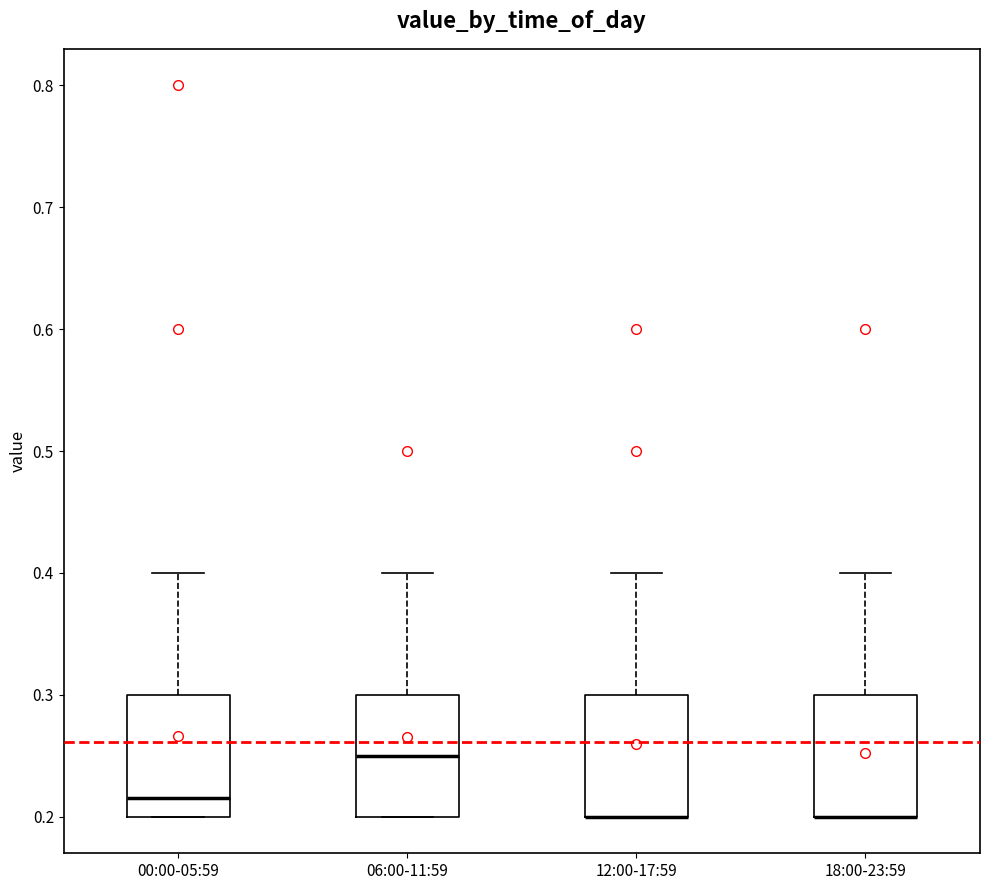

Reading left to right, read every box against the y-axis: the position of its median line, the range the box covers, and the ends of its whiskers. The values are not printed on the chart, so give them approximately, as read against the axis.

00:00-05:59: median 0.22, box 0.20 to 0.30, whiskers 0.20 to 0.40
06:00-11:59: median 0.25, box 0.20 to 0.30, whiskers 0.20 to 0.40
12:00-17:59: median 0.20 (drawn on the box's lower edge), box 0.20 to 0.30, whiskers 0.20 to 0.40
18:00-23:59: median 0.20 (drawn on the box's lower edge), box 0.20 to 0.30, whiskers 0.20 to 0.40